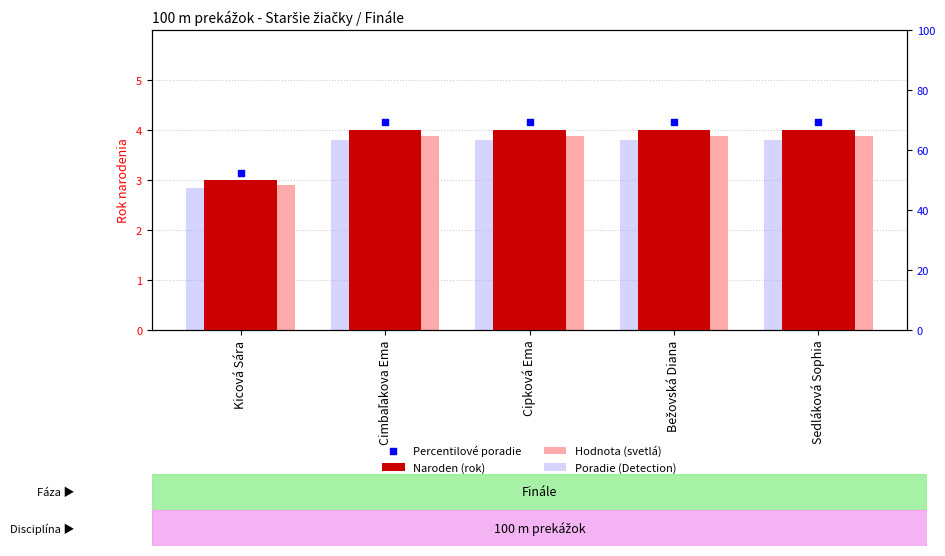

Which series has the largest total across all categories?

Percentilové poradie